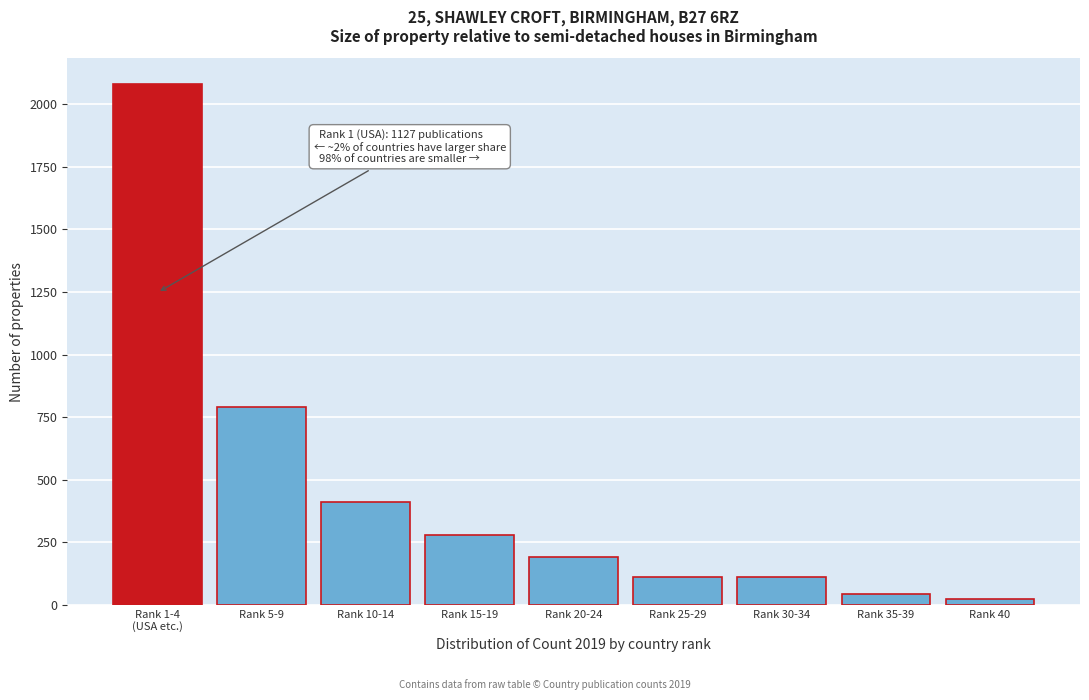

What is the label of the 8th bar from the left?

Rank 35-39